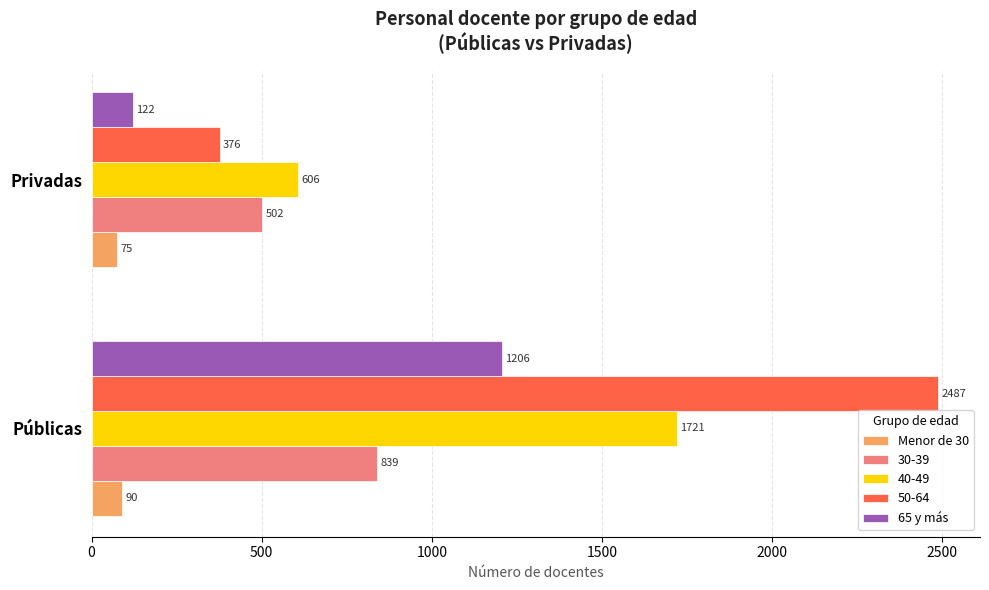

What is the smallest value displayed?

75